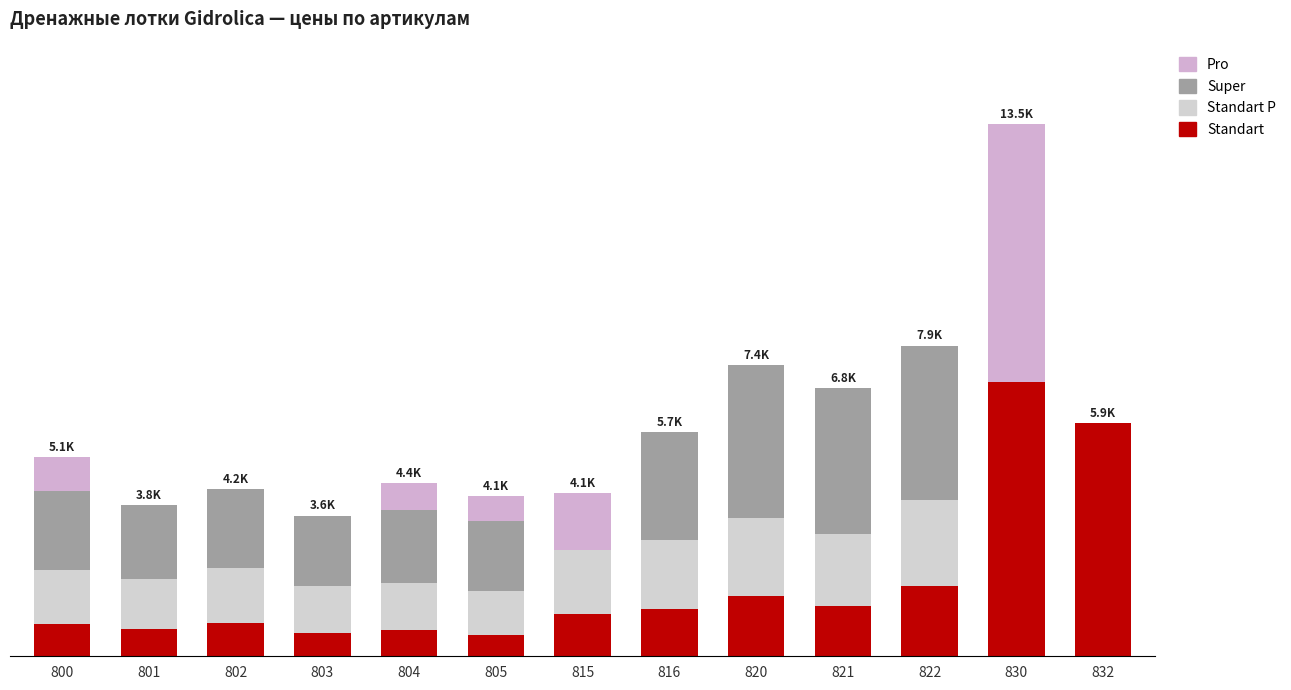

Which has a higher value, 802 or 803?

802